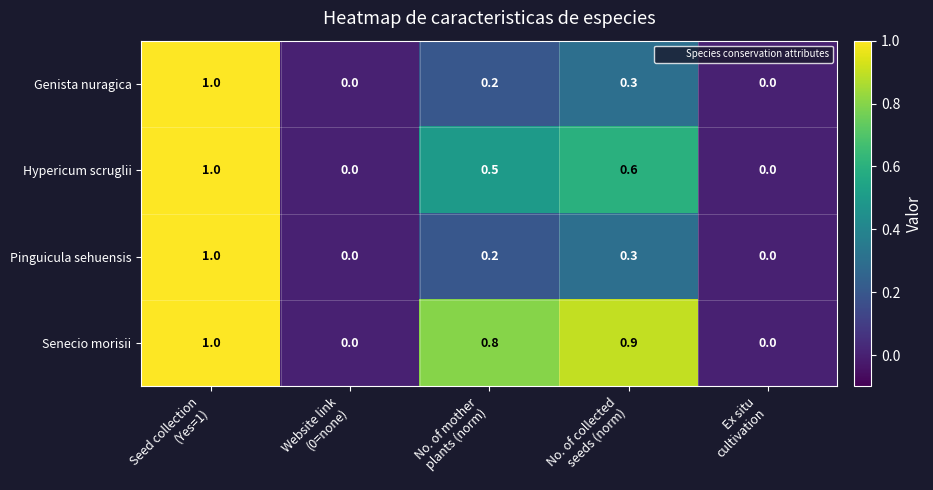

Reading left to right, extract all data points from this chart.

Genista nuragica: 1.0	0.0	0.2	0.3	0.0
Hypericum scruglii: 1.0	0.0	0.5	0.6	0.0
Pinguicula sehuensis: 1.0	0.0	0.2	0.3	0.0
Senecio morisii: 1.0	0.0	0.8	0.9	0.0